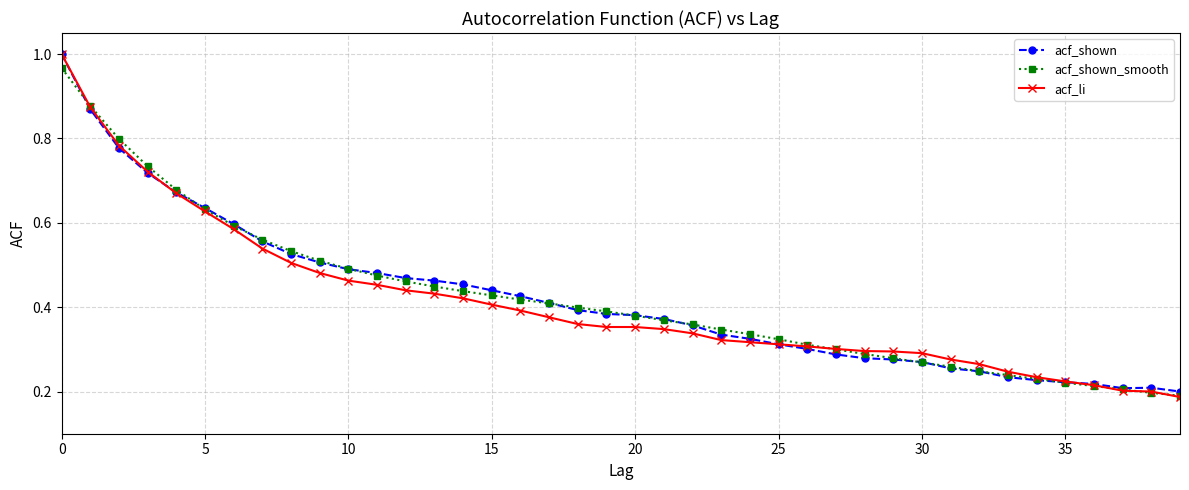

True or false: acf_li and acf_shown intersect in this chart.

True